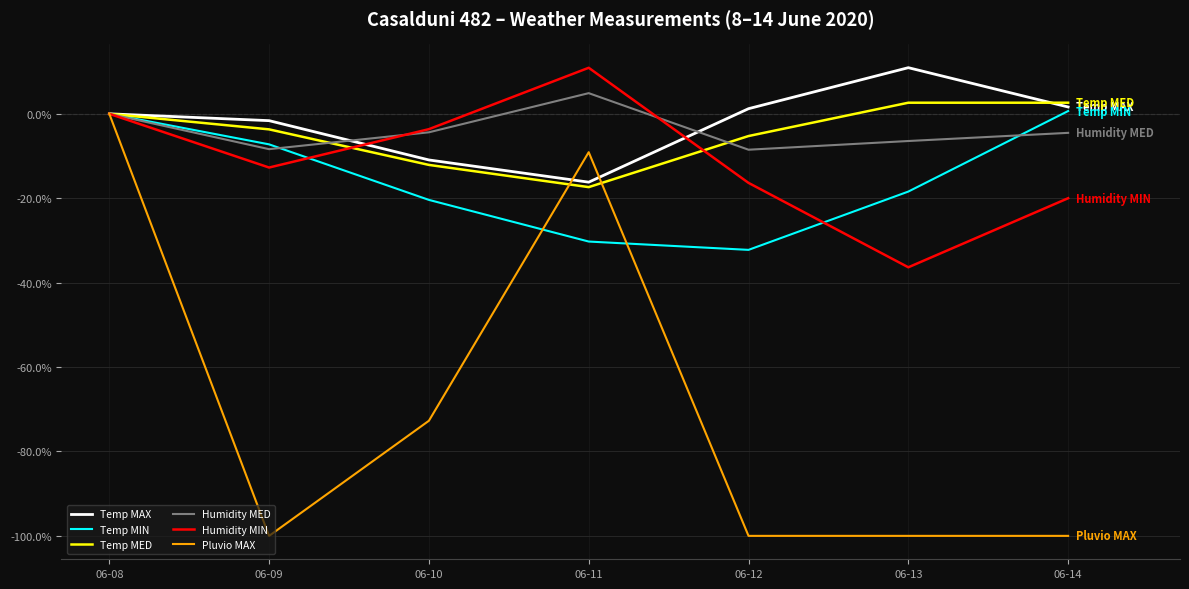

Rank the categories by Humidity MIN value from lowest to highest.

06-13, 06-14, 06-12, 06-09, 06-10, 06-08, 06-11